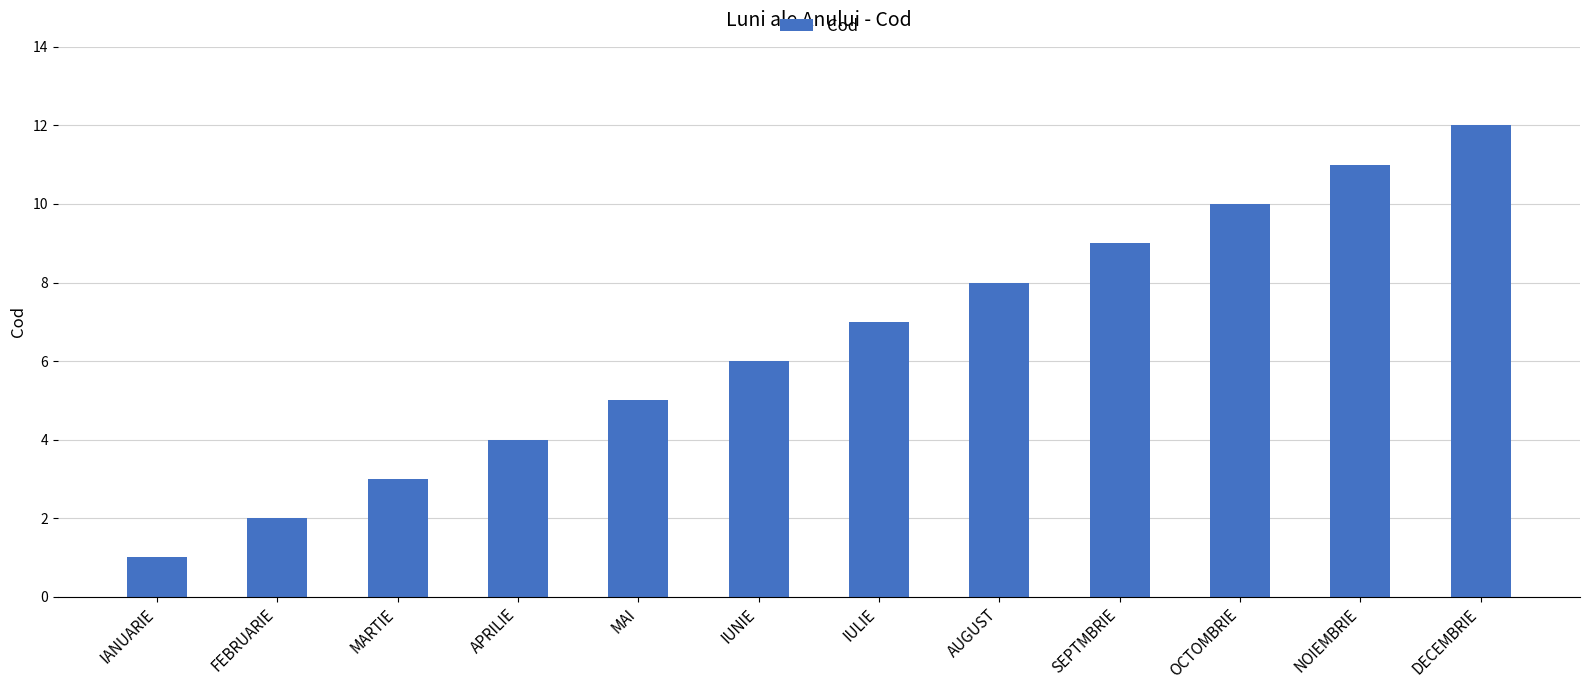

Are the bars grouped side by side (vs. stacked)?

No